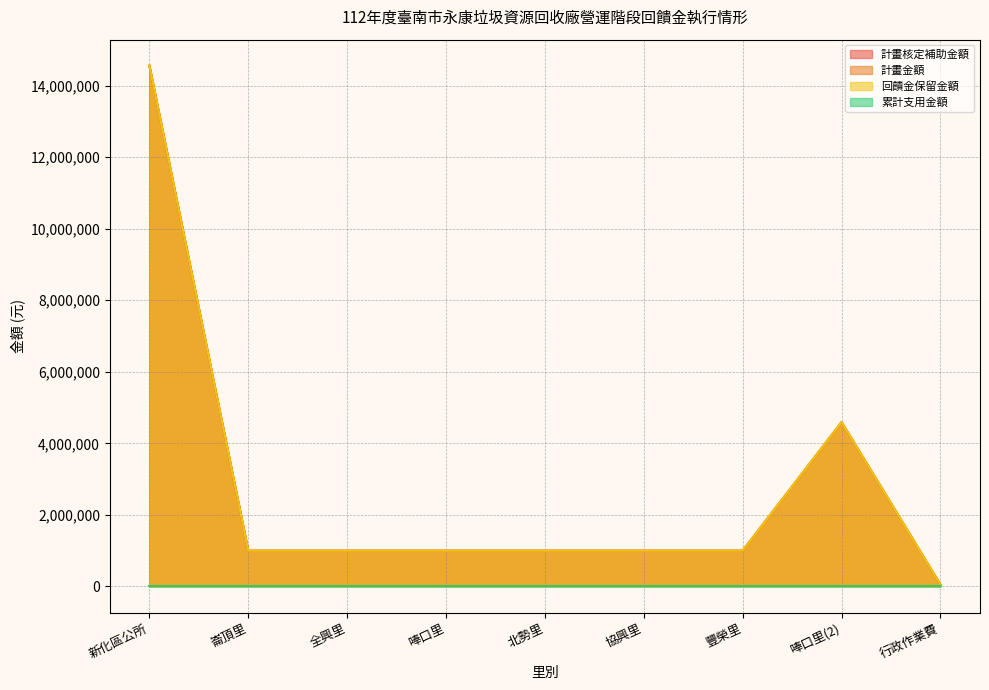

Rank the categories by 計畫核定補助金額 value from highest to lowest.

新化區公所, 唪口里(2), 崙頂里, 全興里, 唪口里, 北勢里, 協興里, 豐榮里, 行政作業費